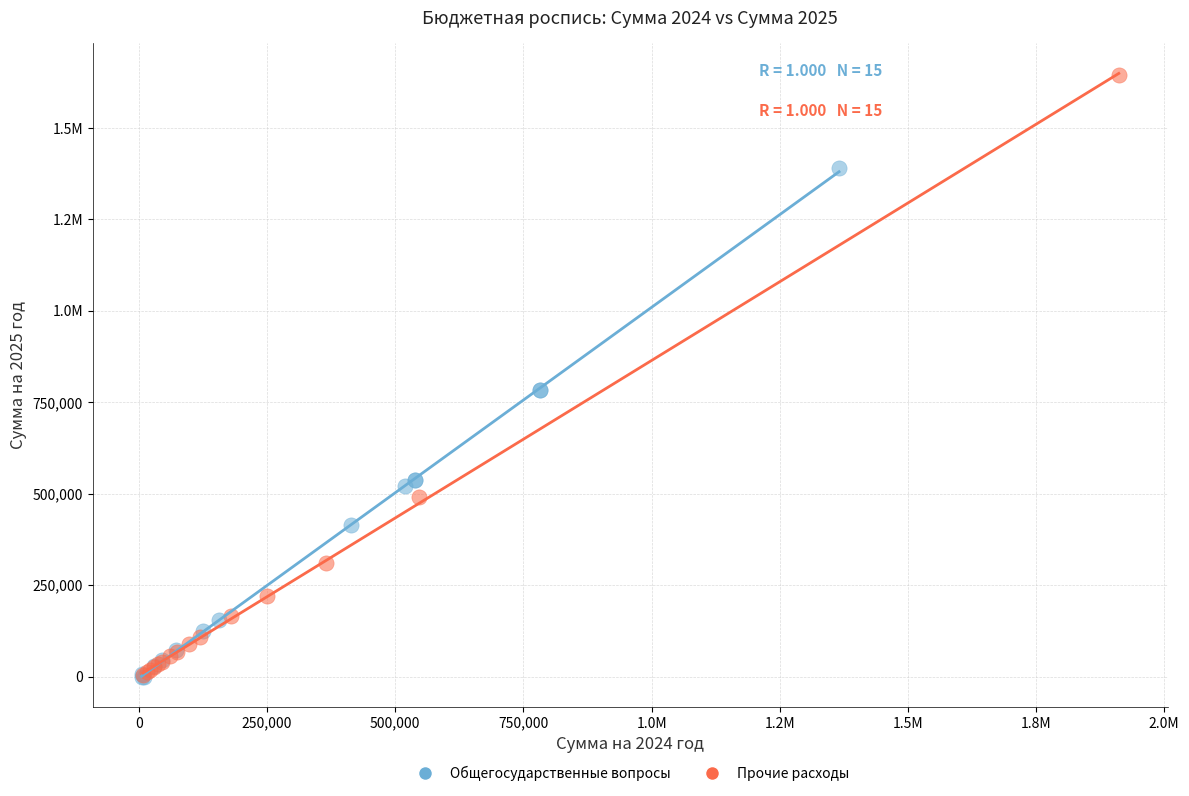

What are all the series names shown in the legend?

Общегосударственные вопросы, Прочие расходы